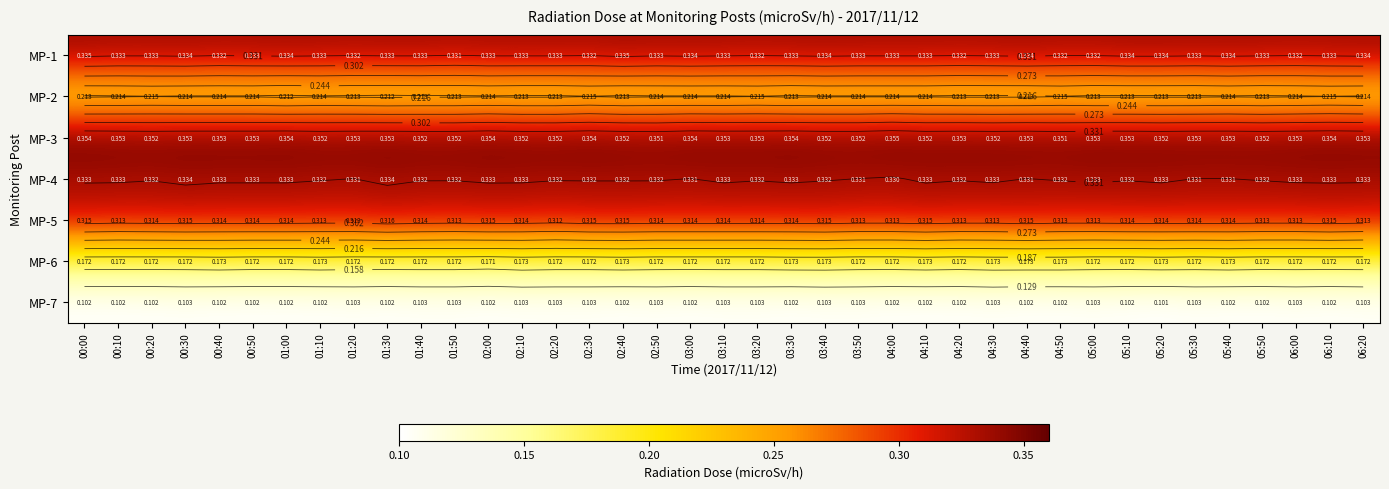

The value of MP-4 at 00:40 is 0.4. True or false?

False